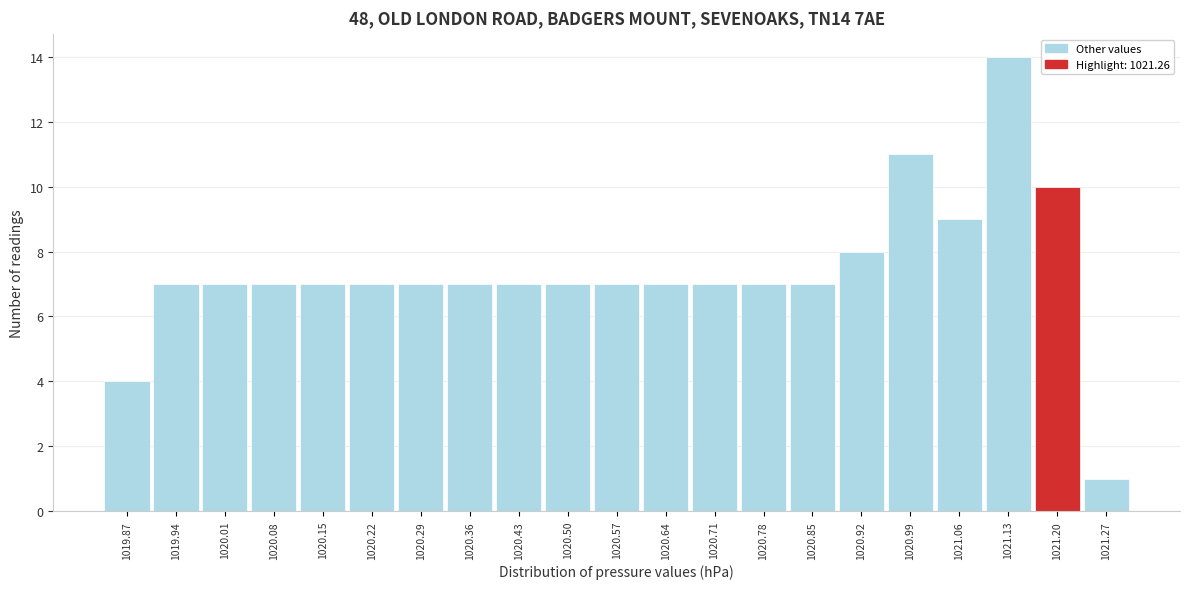

Reading left to right, extract all data points from this chart.

4	7	7	7	7	7	7	7	7	7	7	7	7	7	7	8	11	9	14	10	1